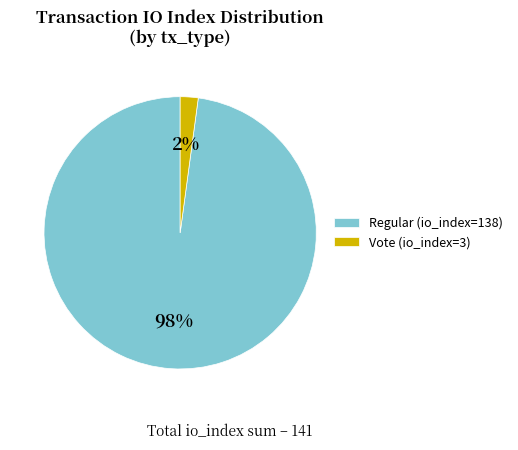

Do Regular (io_index=138) and Vote (io_index=3) together represent more than half of the pie?

Yes